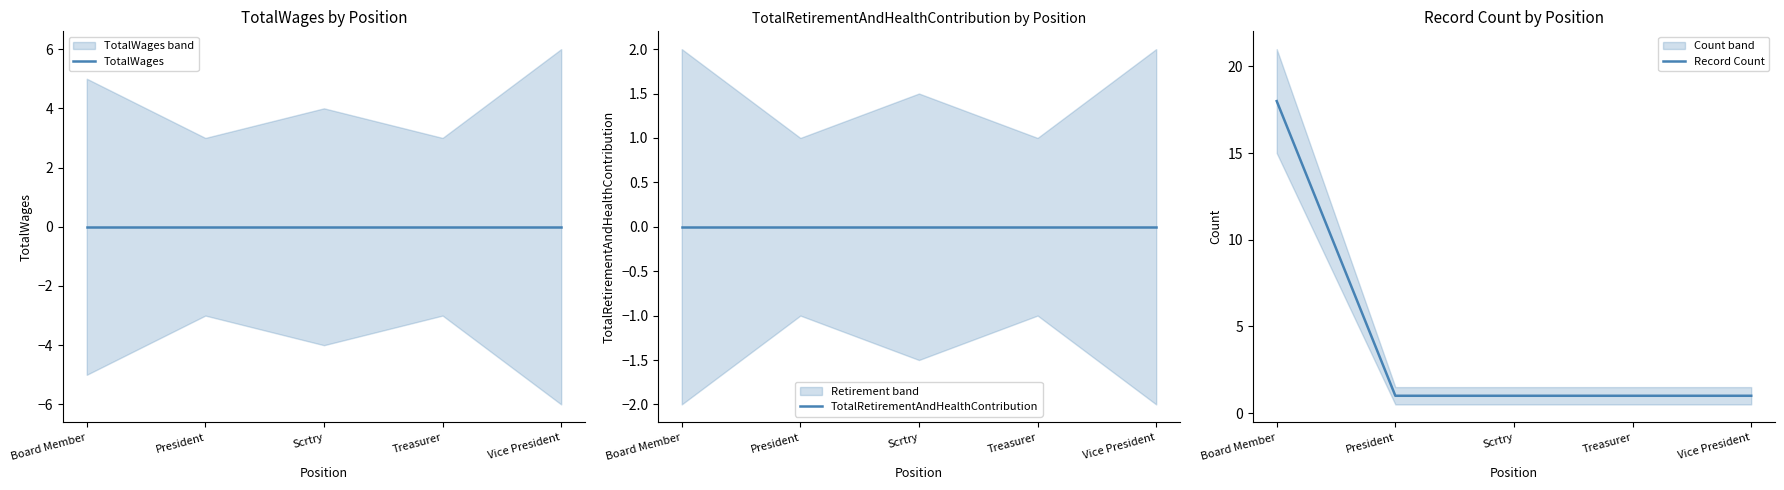

Which category has the lowest value in the Record Count series?

President